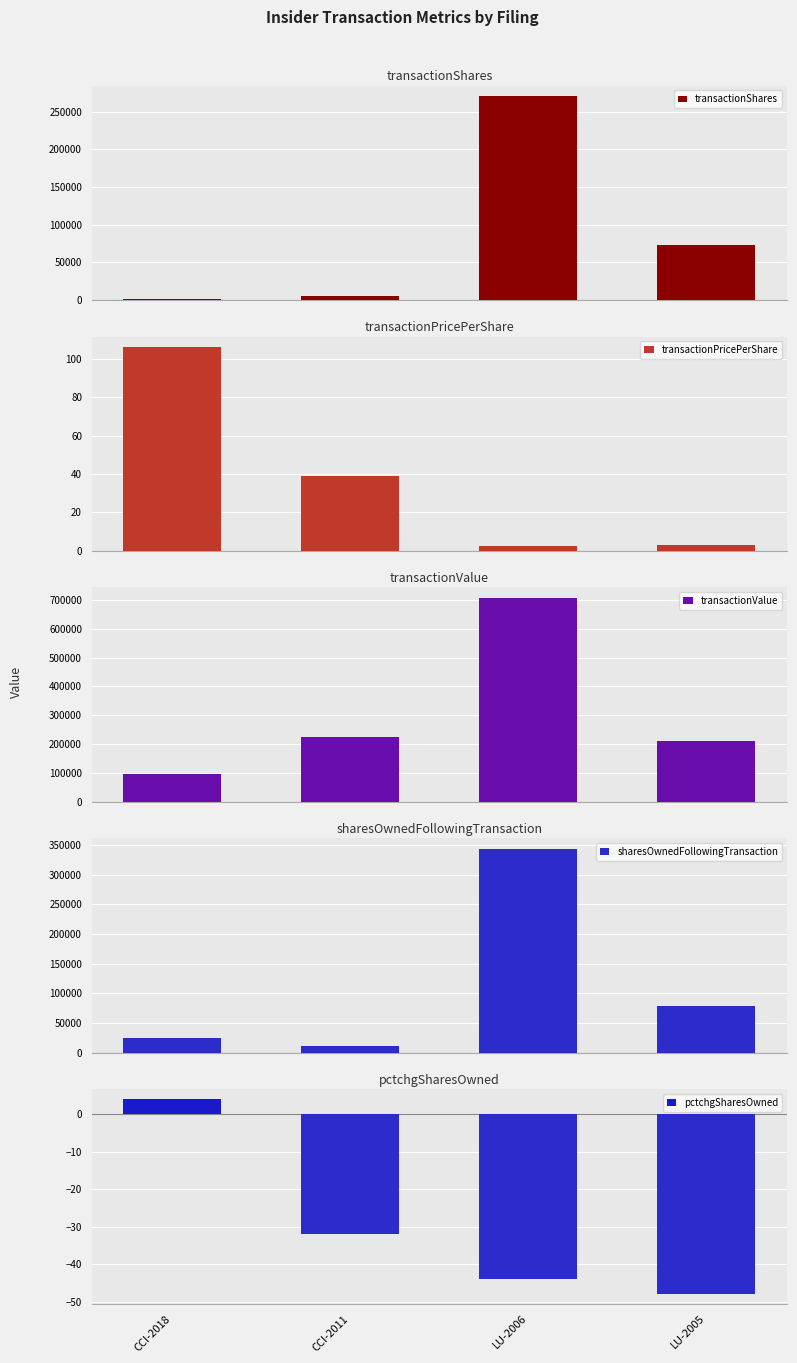

Where is transactionValue nearest to the value 401418?

CCI-2011